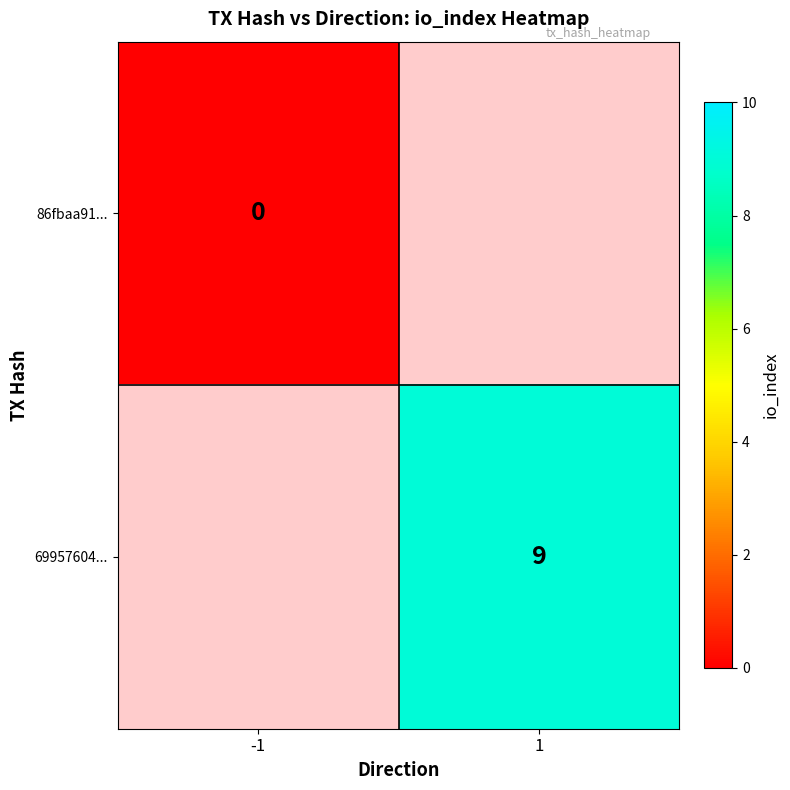

The 69957604... series shows 14 at 1. True or false?

False